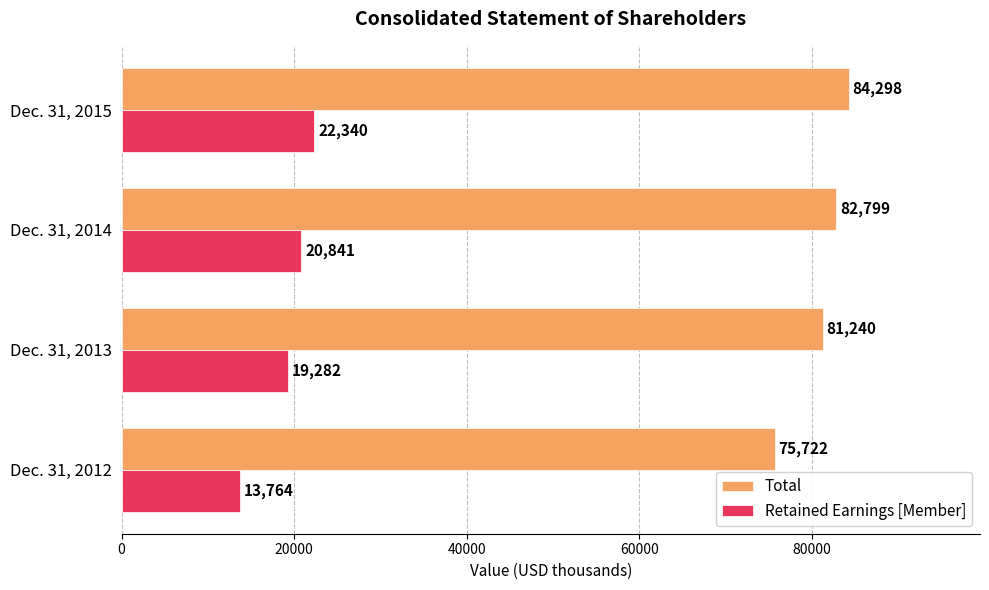

How many values in the Retained Earnings [Member] series are below 20841?

2